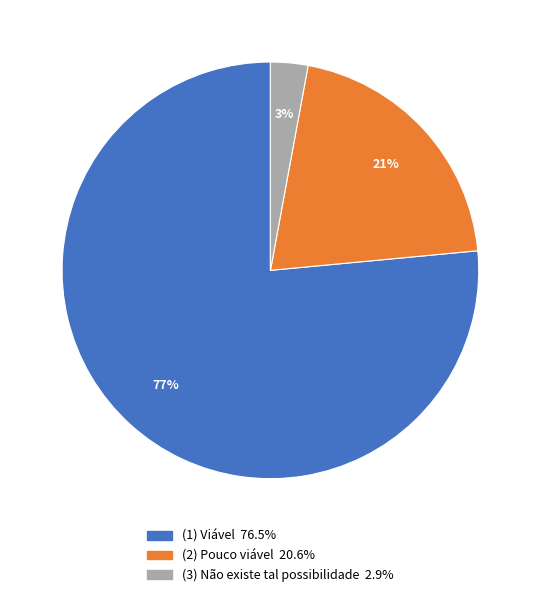

How many slices are in this pie chart?

3